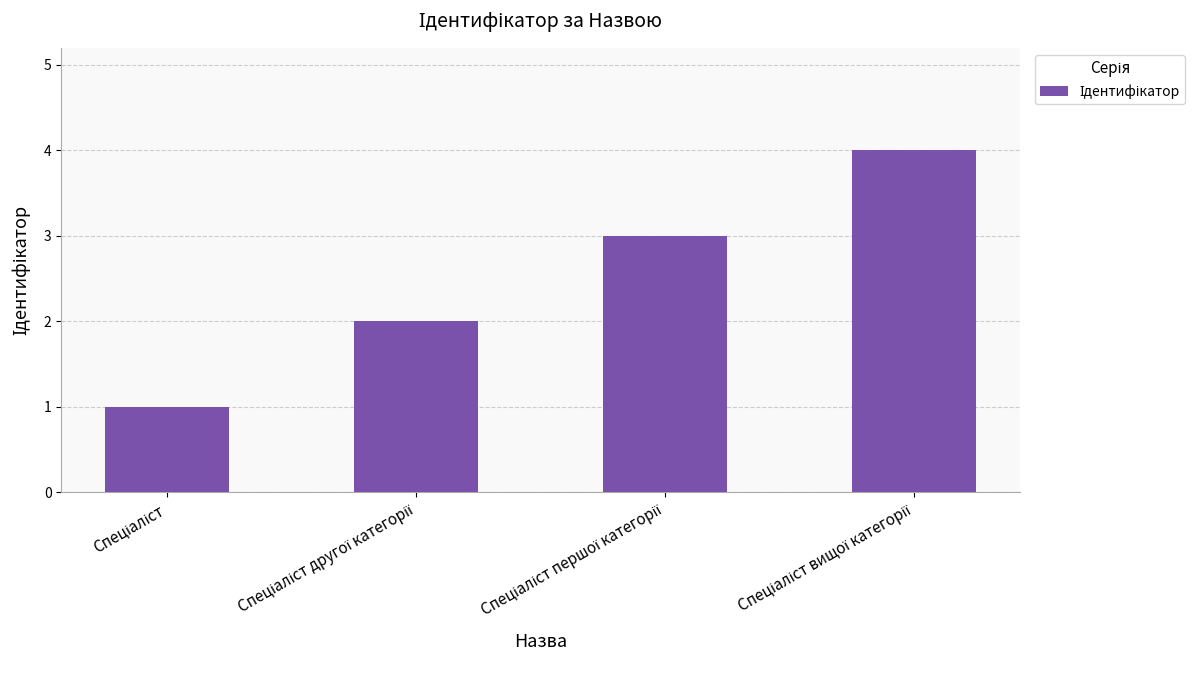

Reading left to right, transcribe all the data shown in this chart.

1	2	3	4